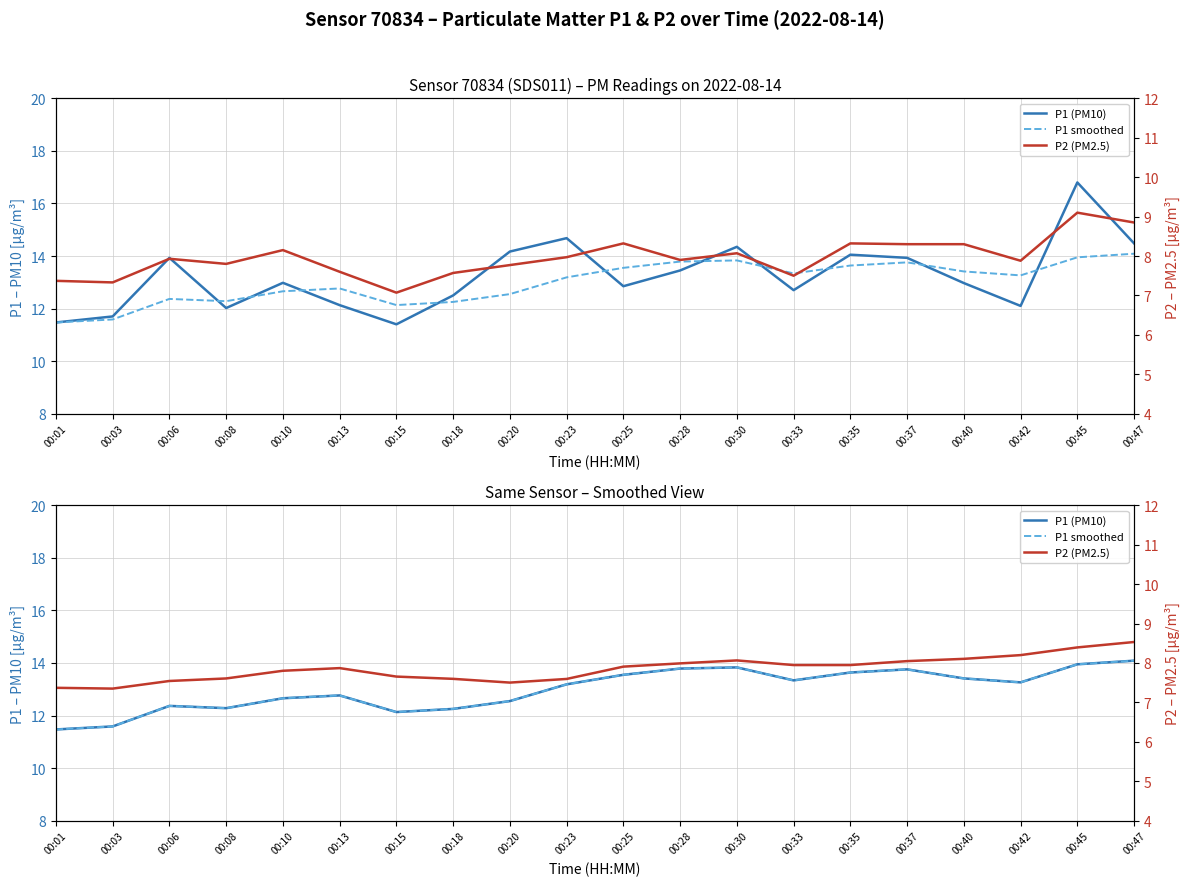

Rank the categories by P2 (PM2.5) value from lowest to highest.

00:03, 00:01, 00:20, 00:06, 00:23, 00:18, 00:08, 00:15, 00:10, 00:13, 00:25, 00:33, 00:35, 00:28, 00:37, 00:30, 00:40, 00:42, 00:45, 00:47